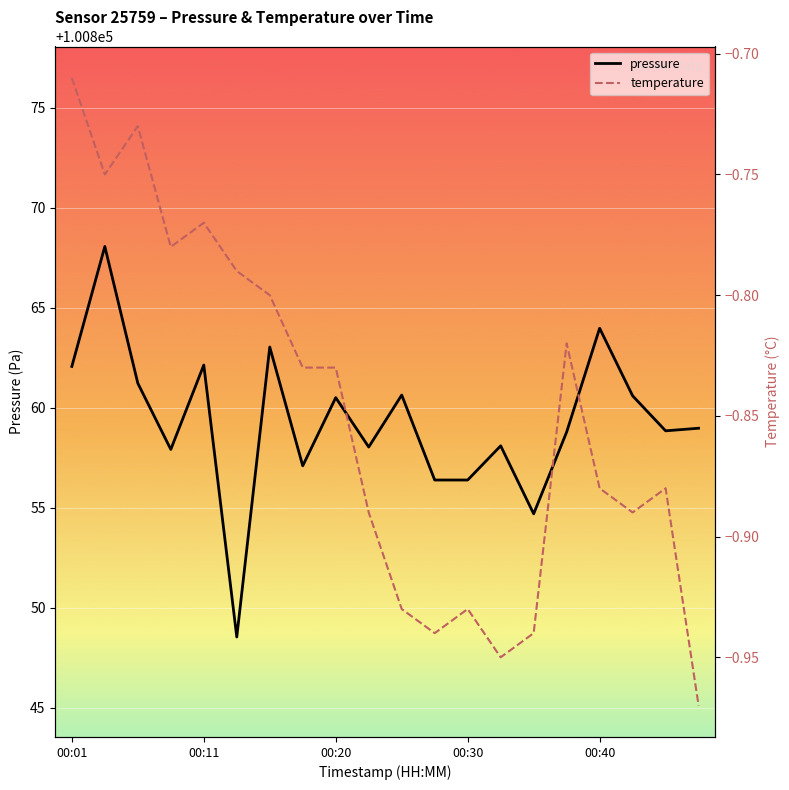

Read the temperature value at 15.

-0.8